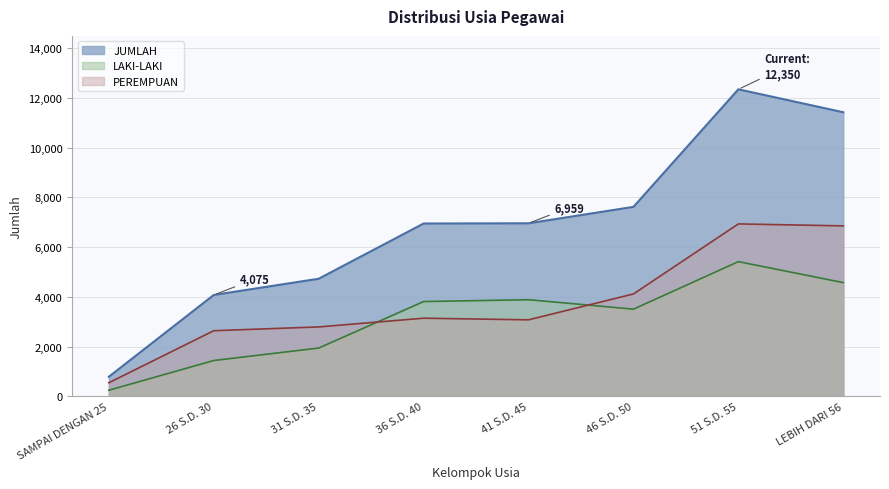

What position from the right is SAMPAI DENGAN 25?

8